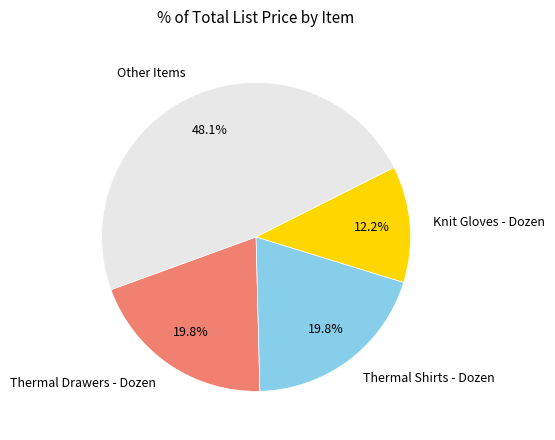

Between Thermal Shirts - Dozen and Knit Gloves - Dozen, which is larger?

Thermal Shirts - Dozen